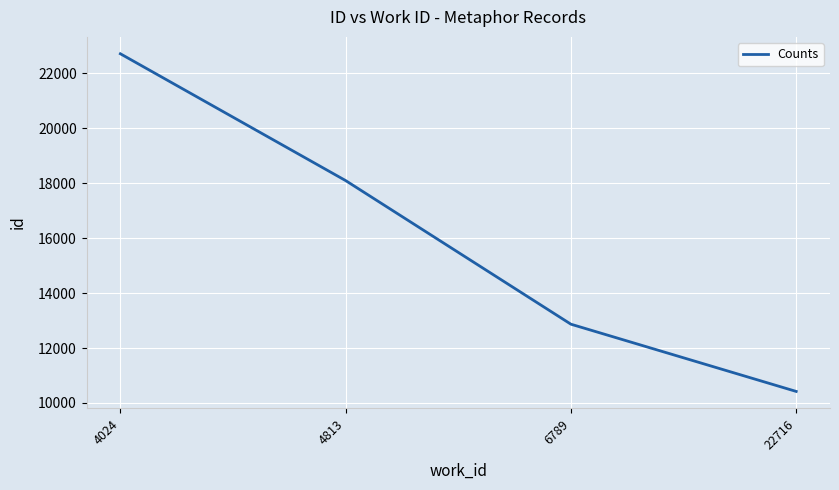

True or false: the data shows 10420 at 22716.

True